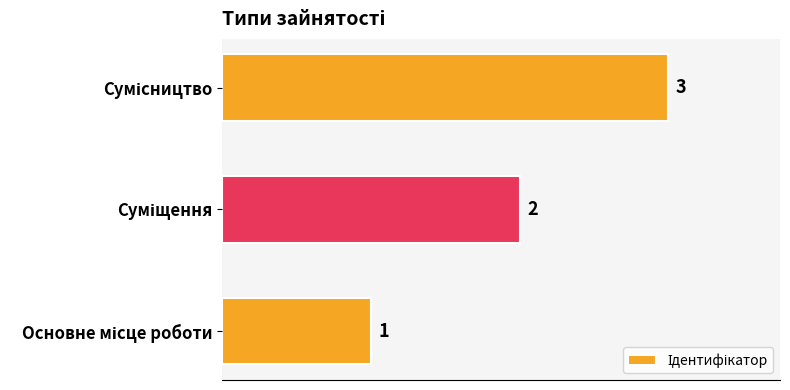

What is the difference between the maximum and minimum values?

2